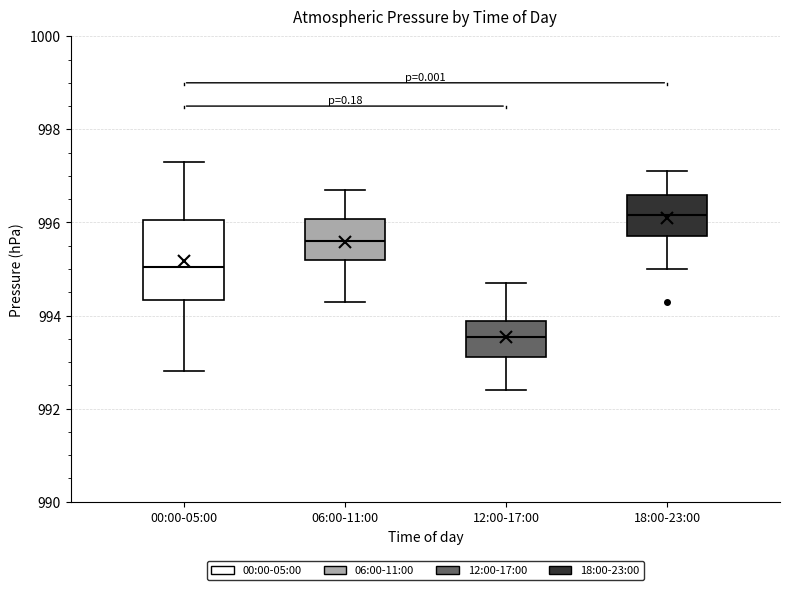

Where does the median line of the box for 12:00-17:00 sit on the y-axis? The values are not printed on the chart, so give them approximately, as read against the axis.

993.6